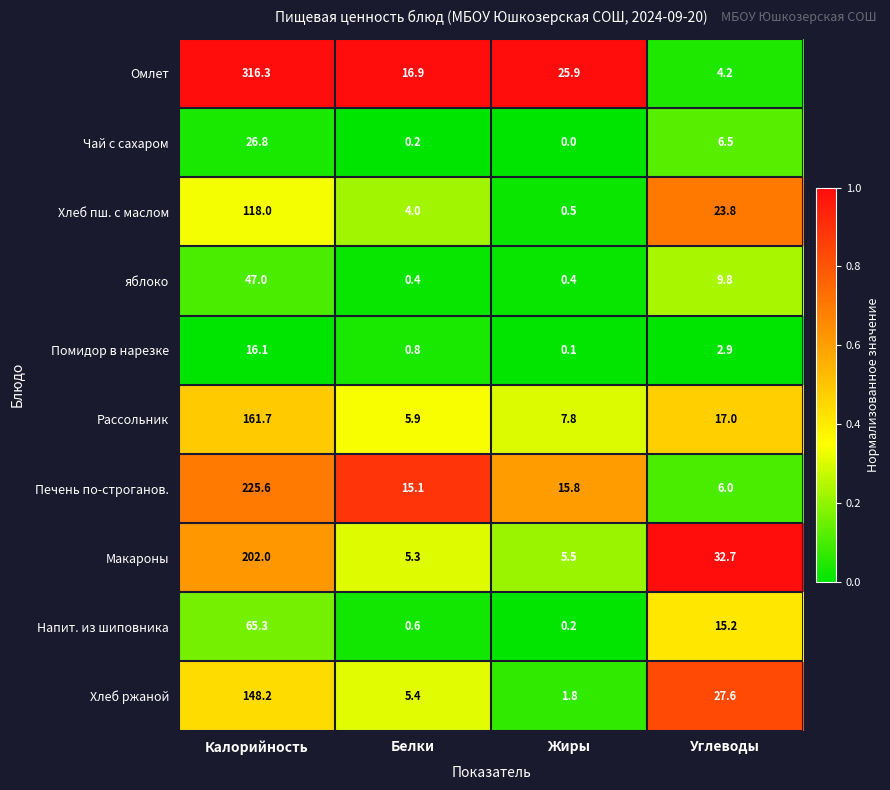

What is the maximum value shown in the chart?

316.3